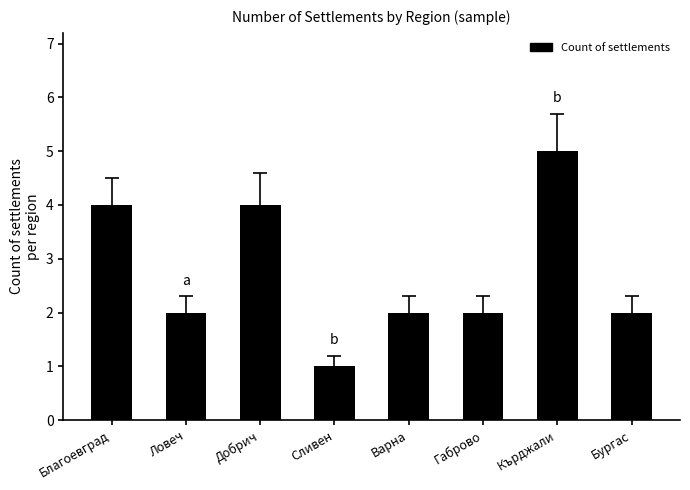

What is the label of the 1st bar from the left?

Благоевград